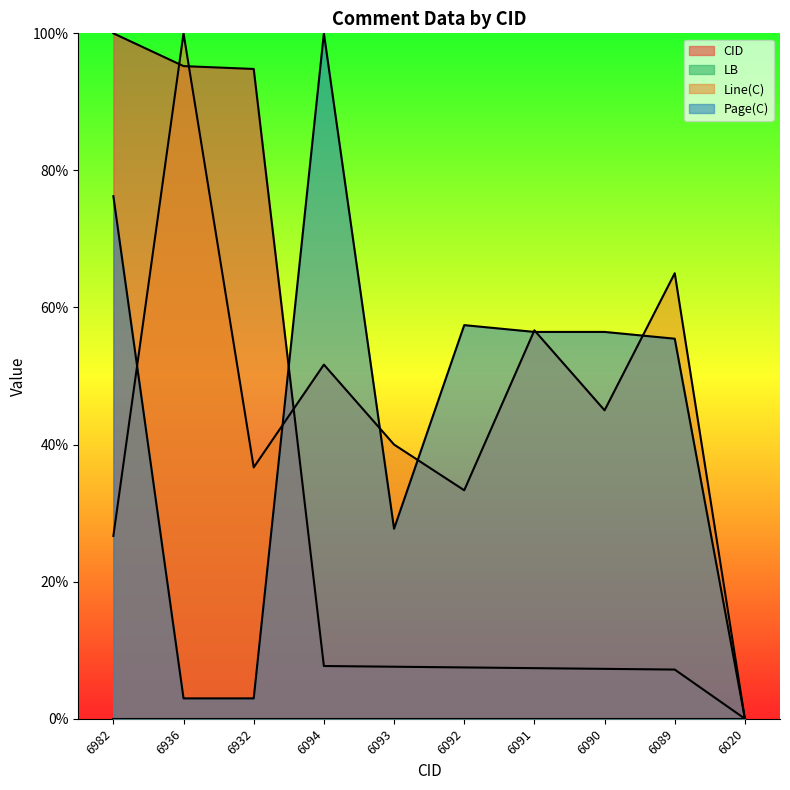

What is the difference between the CID values at 6091 and 6090?

0.1